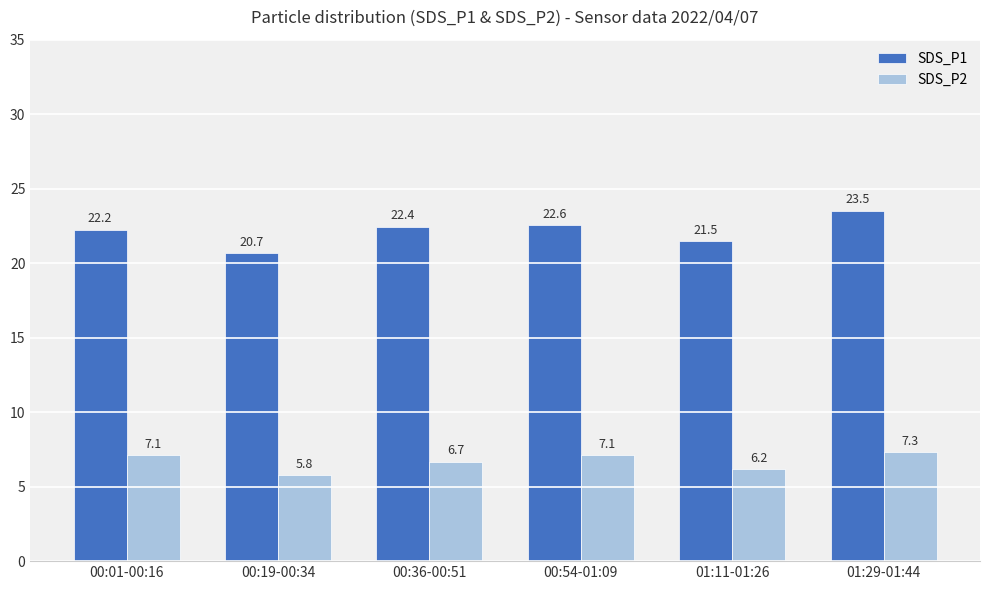

What is the sum of the SDS_P2 values at 01:11-01:26 and 00:36-00:51?

12.9